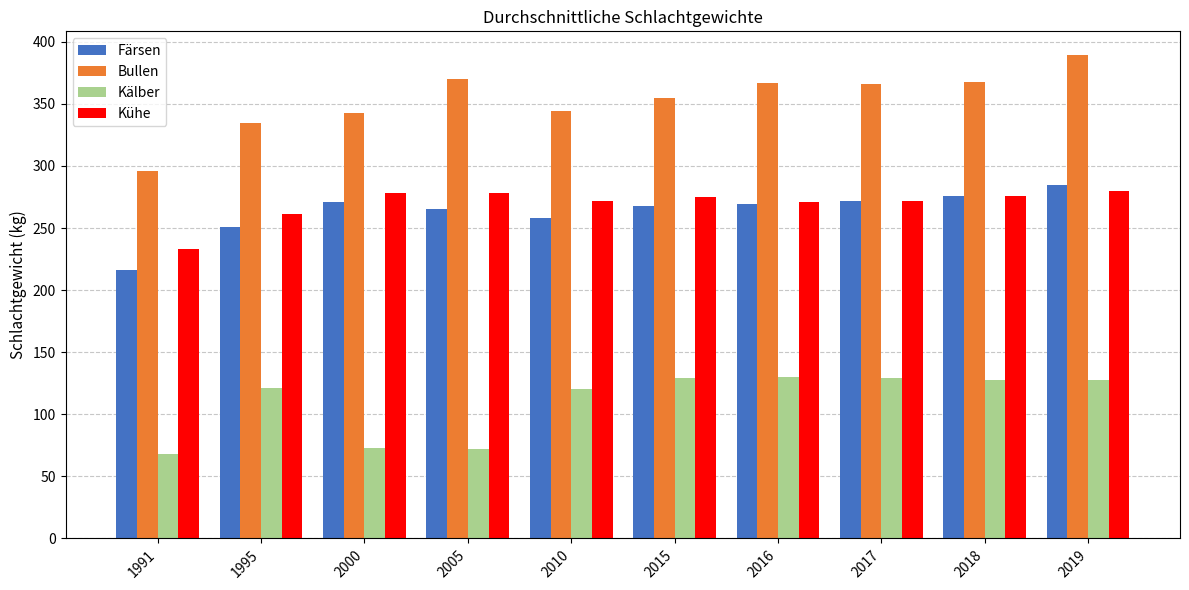

What is the difference between the highest and lowest values at 2016?

237